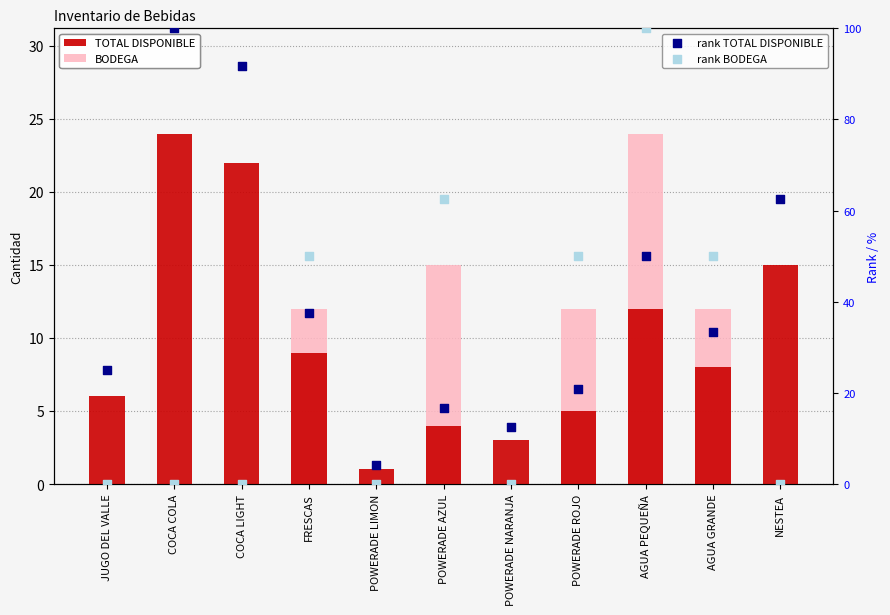

What are all the series names shown in the legend?

TOTAL DISPONIBLE, BODEGA, rank TOTAL DISPONIBLE, rank BODEGA